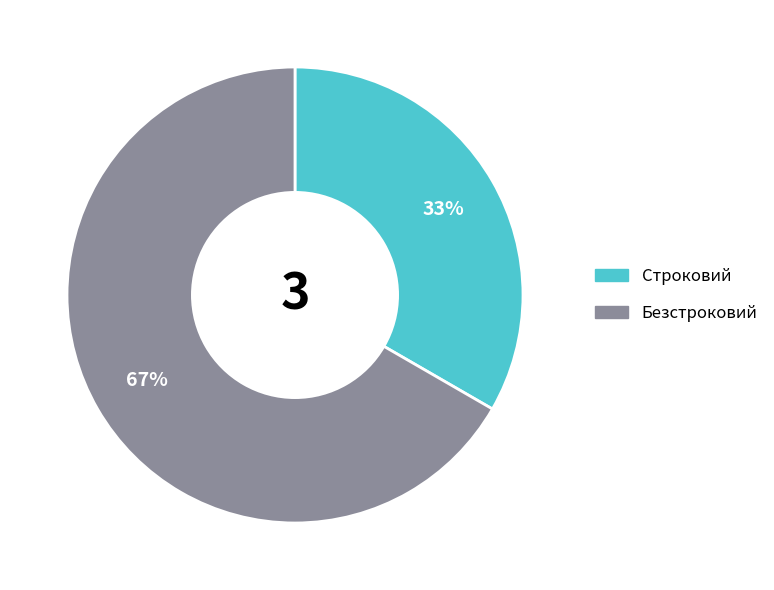

To the nearest percent, what percentage of the pie is Безстроковий?

67%